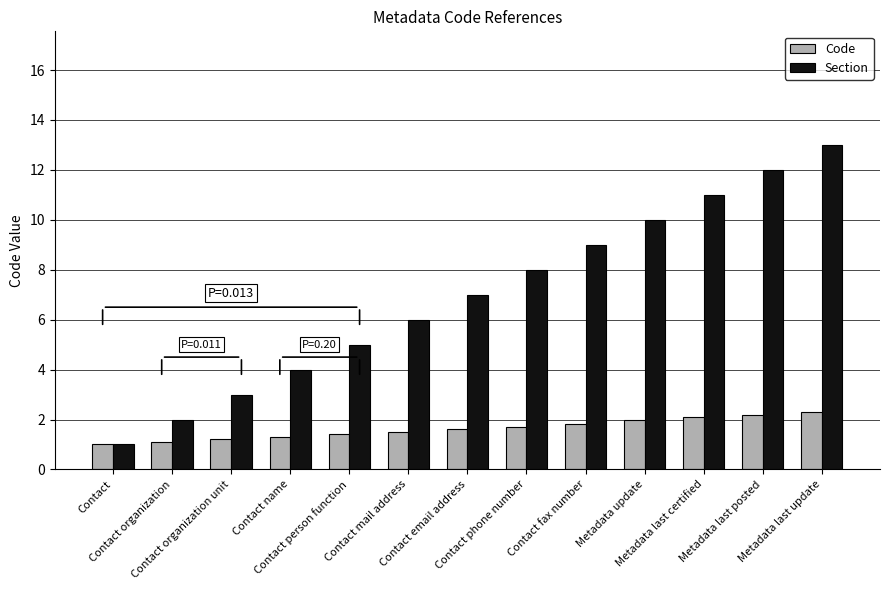

The value of Section at Metadata last update is 18.8. True or false?

False